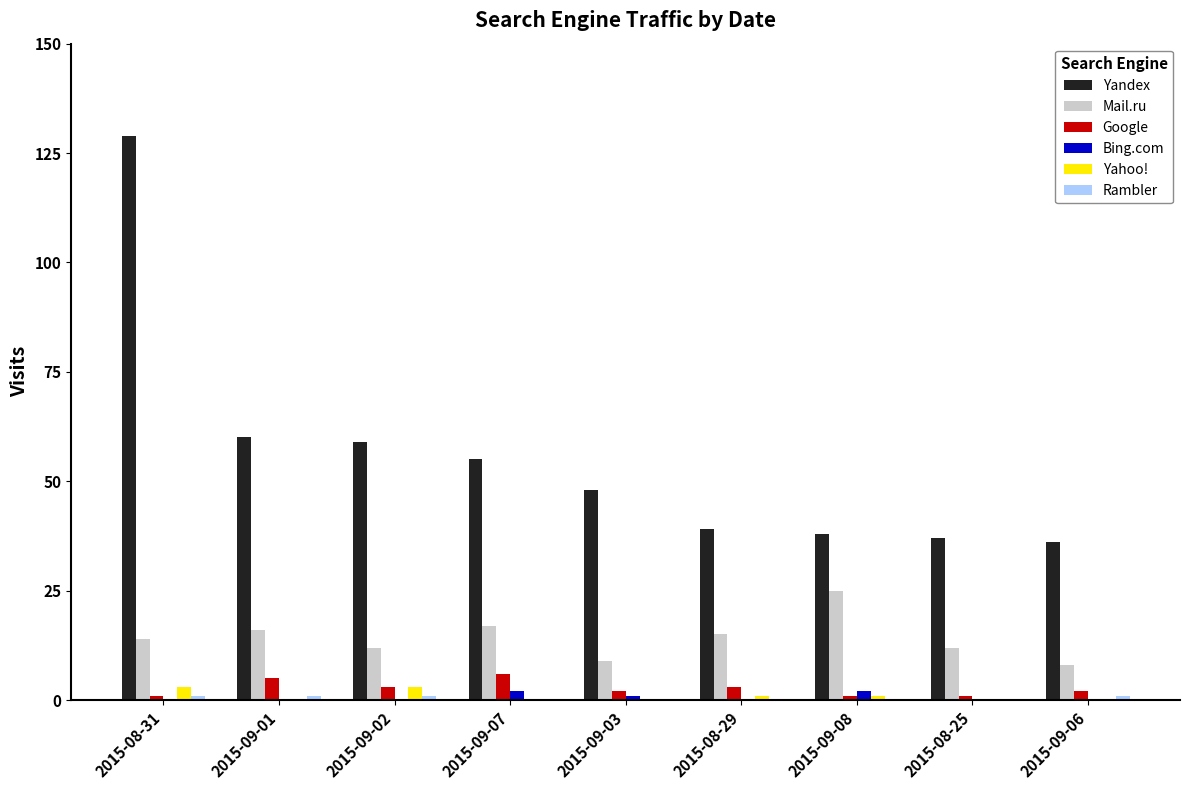

Between 2015-08-31 and 2015-09-02, which series saw the biggest shift?

Yandex